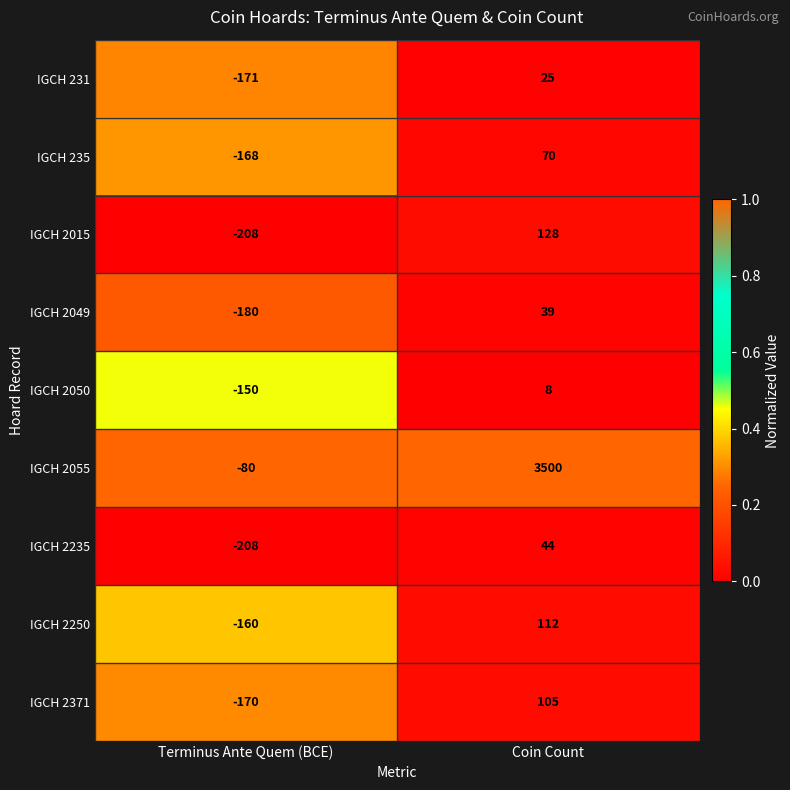

What value does the IGCH 235 series have at Coin Count?

70